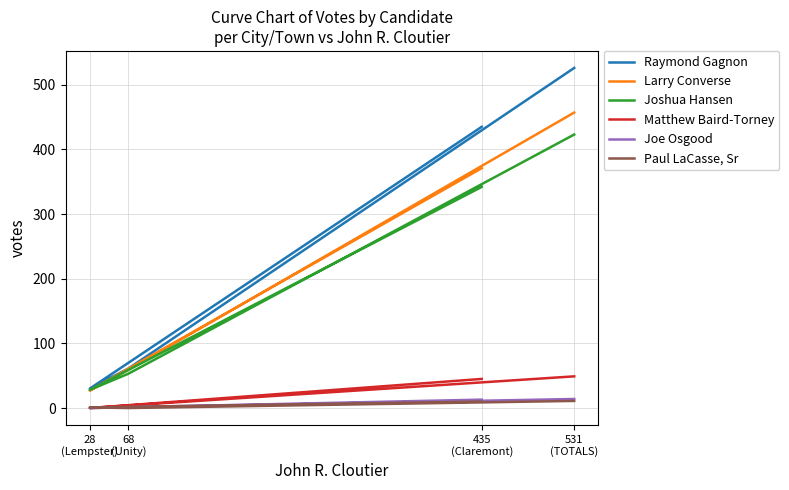

Is this an area chart (filled region under the line)?

No